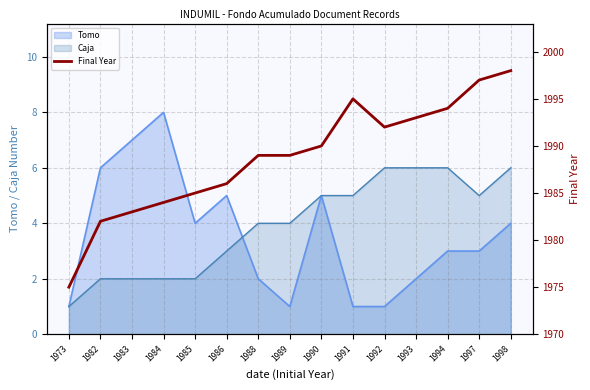

What is the value of the 2nd point from the left?

1982